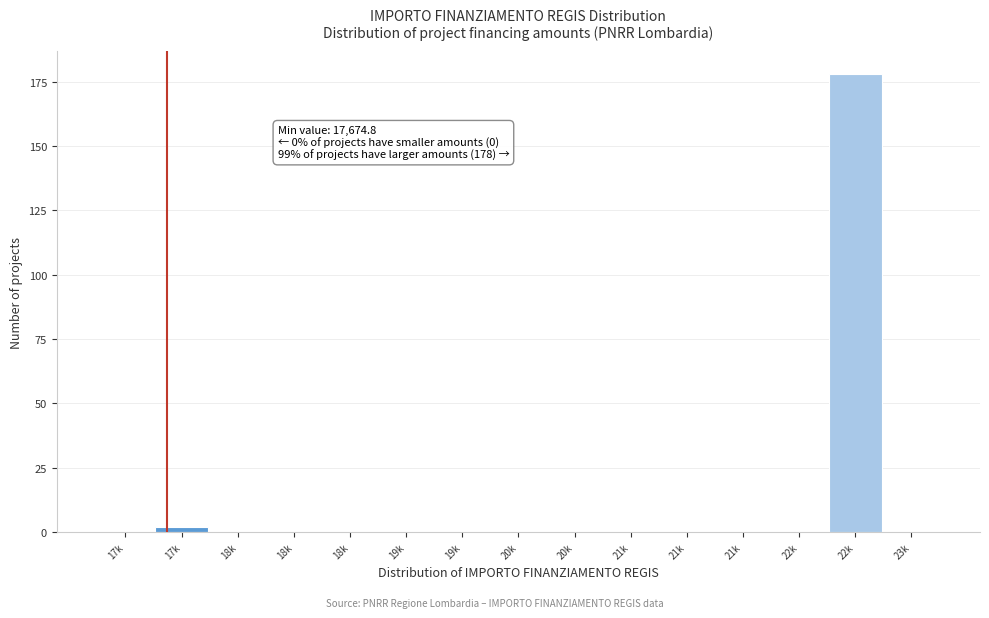

Are the bars horizontal?

No